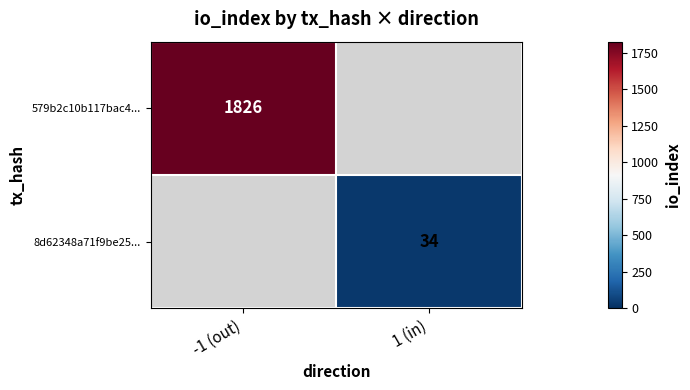

The 8d62348a71f9be25... series shows 60.4 at 1 (in). True or false?

False